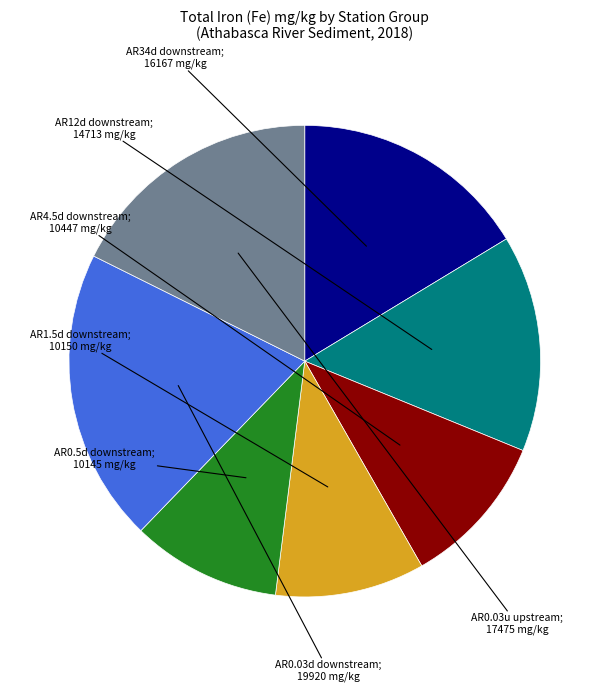

Is there any slice that represents more than half of the pie?

No